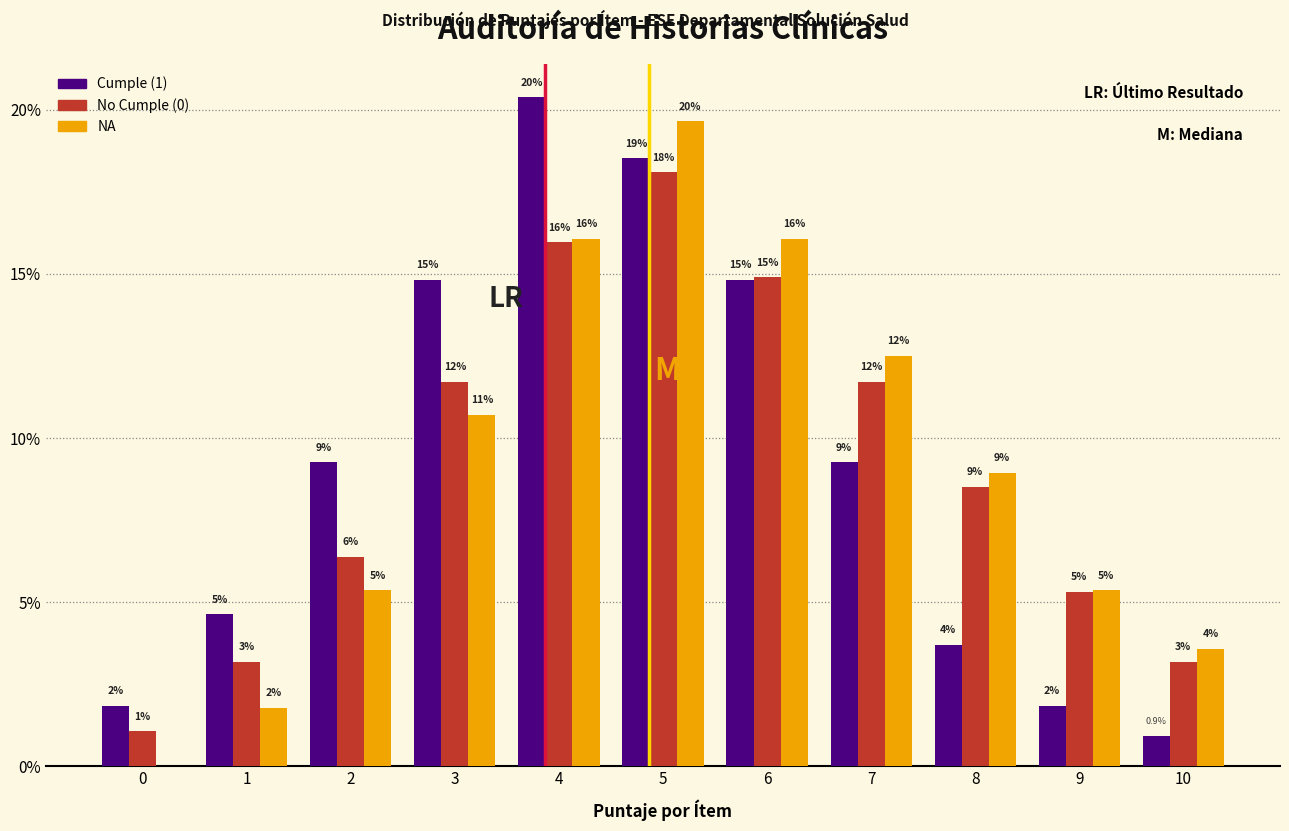

Are the bars horizontal?

No